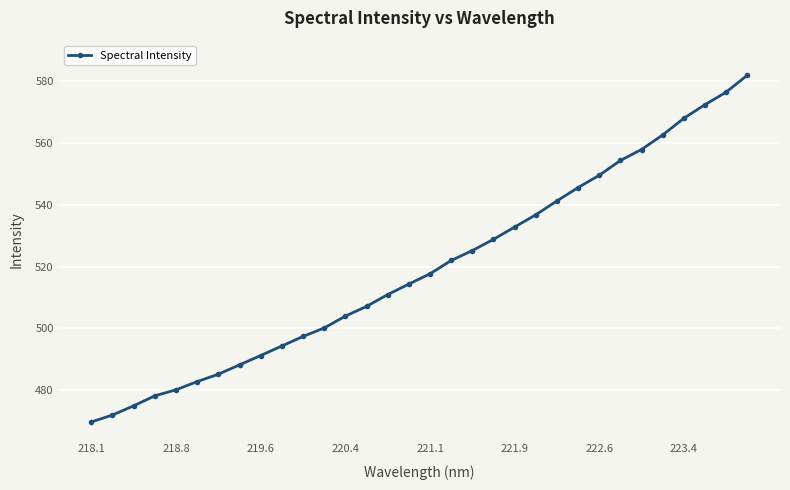

What is the greatest value displayed?

581.9